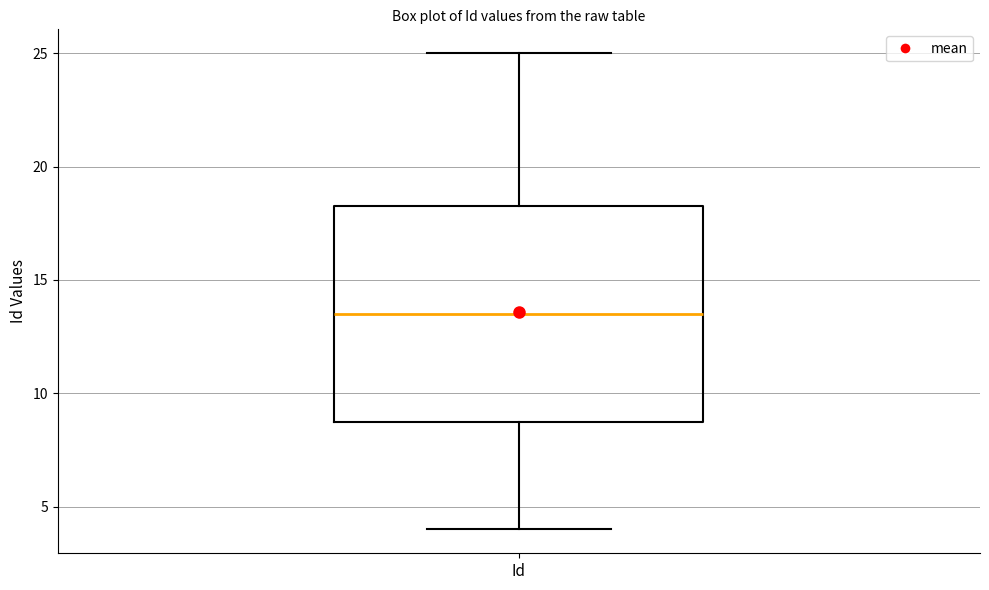

Read this box plot against the y-axis: the position of the median line, the range covered by the box, and the ends of both whiskers. The values are not printed on the chart, so give them approximately, as read against the axis.

median 13.5, box 9.0 to 18.5, whiskers 4.0 to 25.0